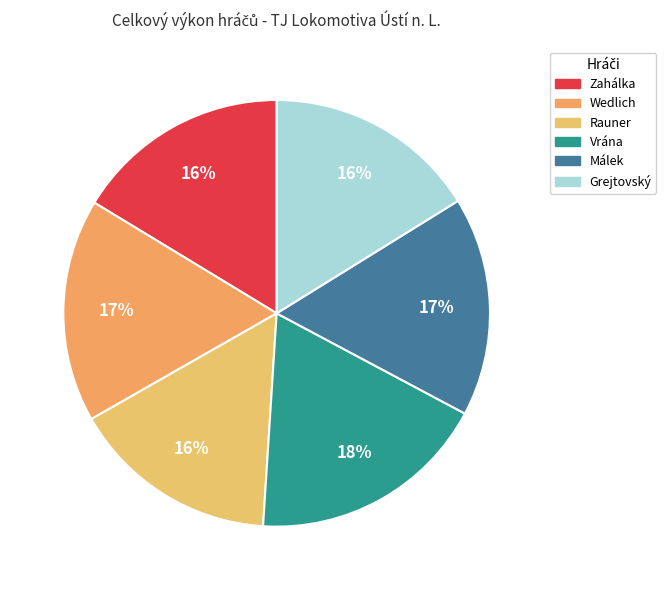

What is the smallest slice in the pie chart?

Rauner (511)